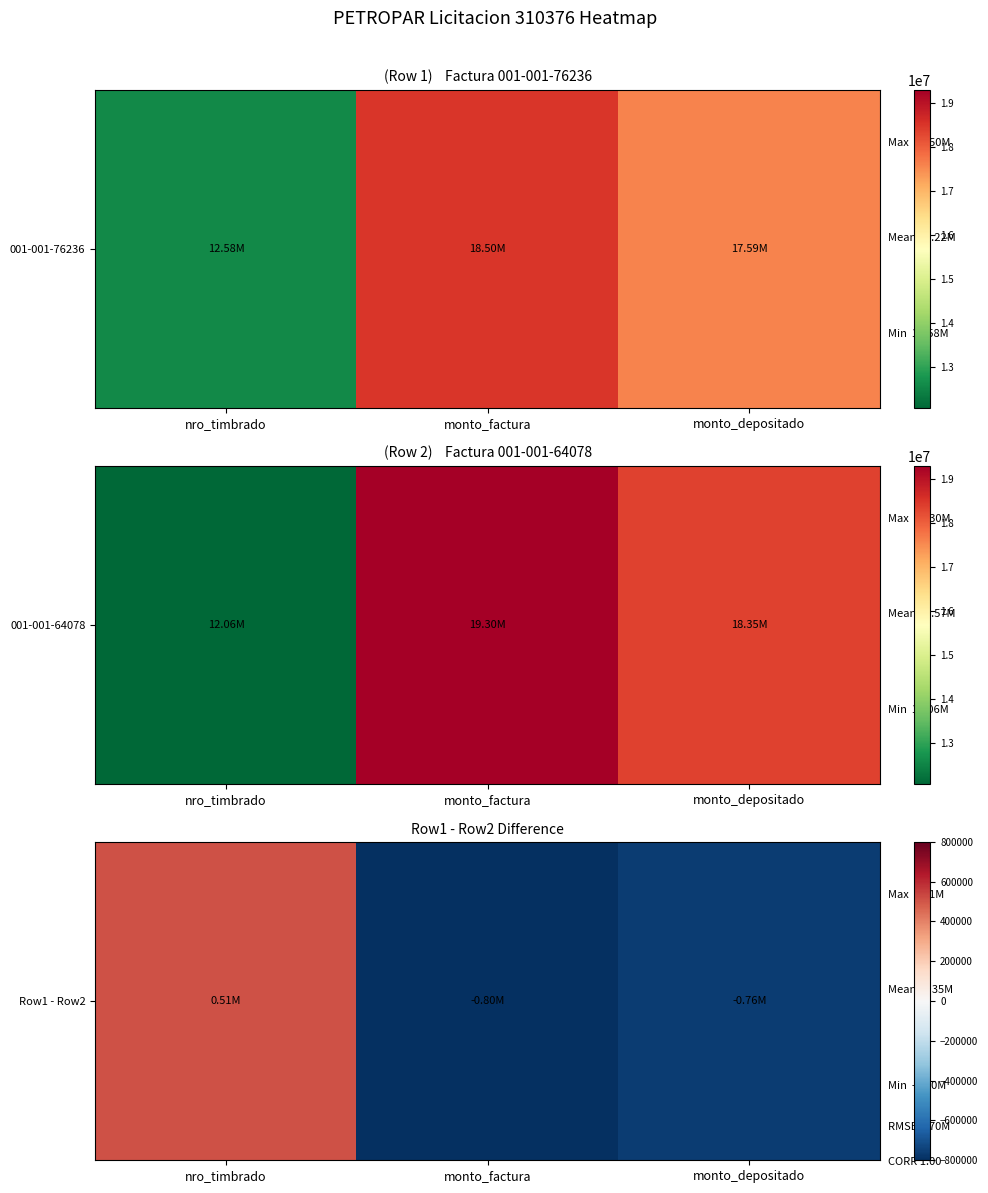

How many data points are less than -760785?

1